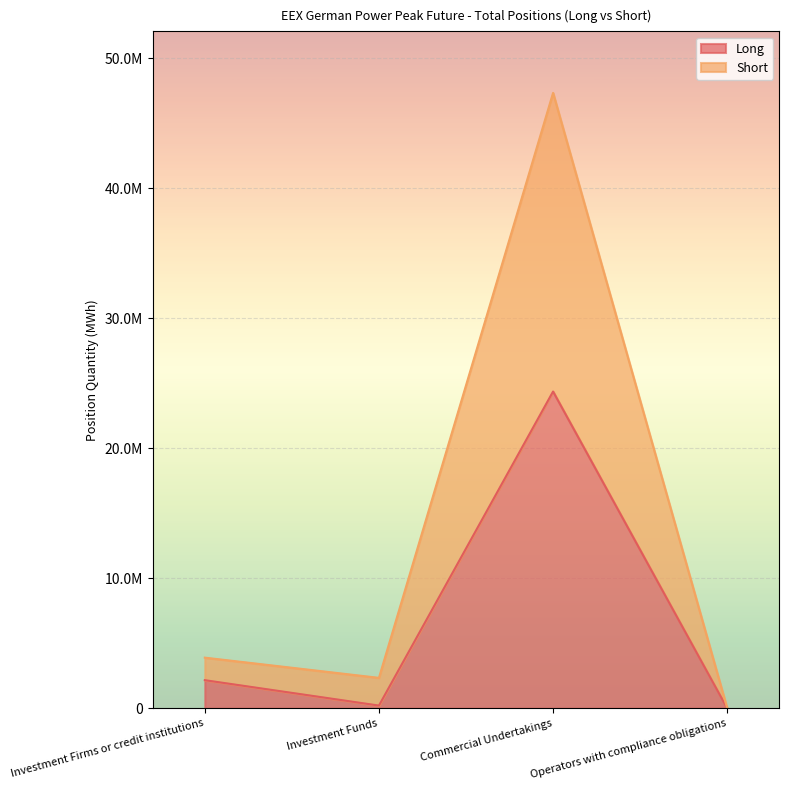

What is the difference between the maximum and minimum values in the Long series?

24370200